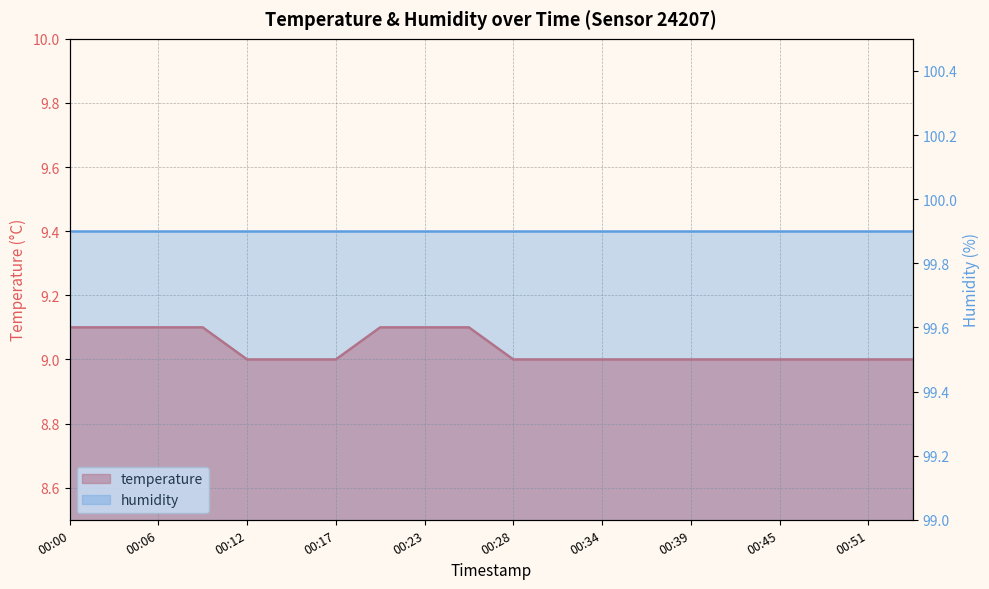

List the labels in order of value, largest first.

00:00, 00:03, 00:06, 00:09, 00:20, 00:23, 00:25, 00:12, 00:14, 00:17, 00:28, 00:31, 00:34, 00:37, 00:39, 00:42, 00:45, 00:48, 00:51, 00:53